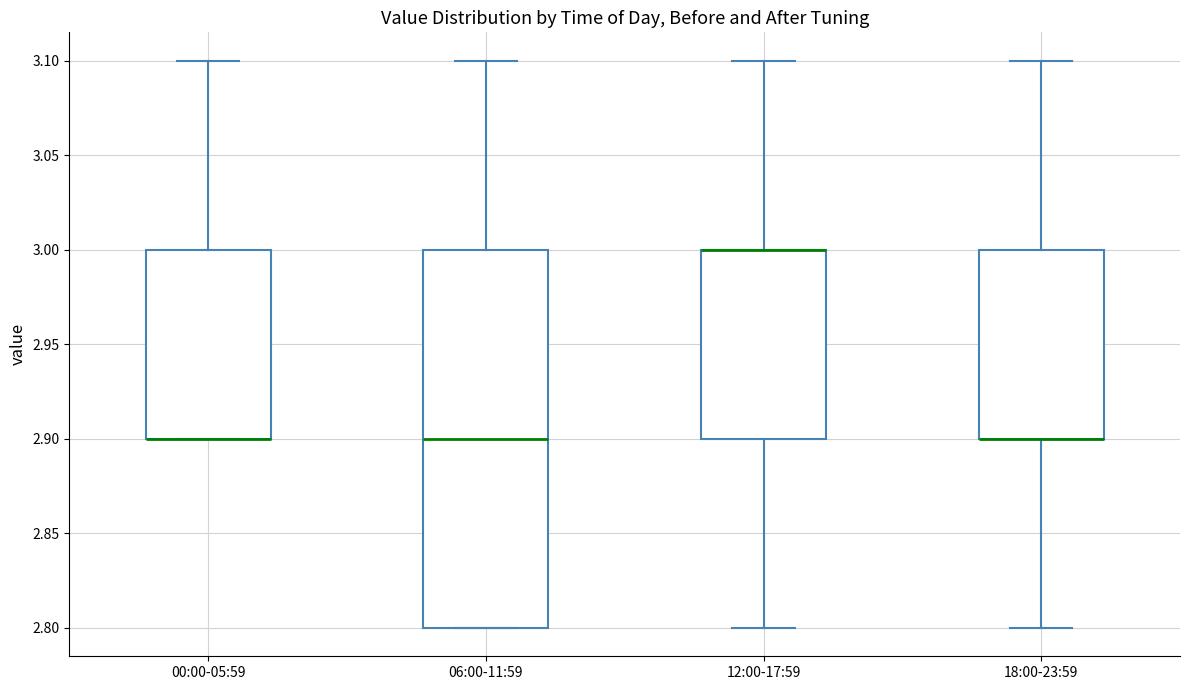

Where does the lower whisker of the box for 12:00-17:59 end on the y-axis? The values are not printed on the chart, so give them approximately, as read against the axis.

2.8